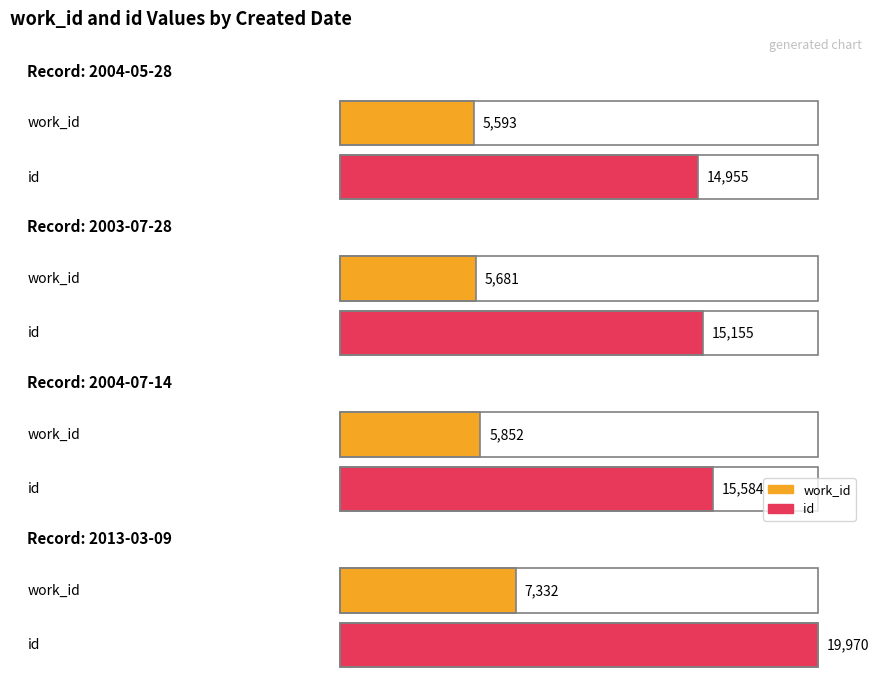

List the labels in order of work_id value, largest first.

2013-03-09, 2004-07-14, 2003-07-28, 2004-05-28